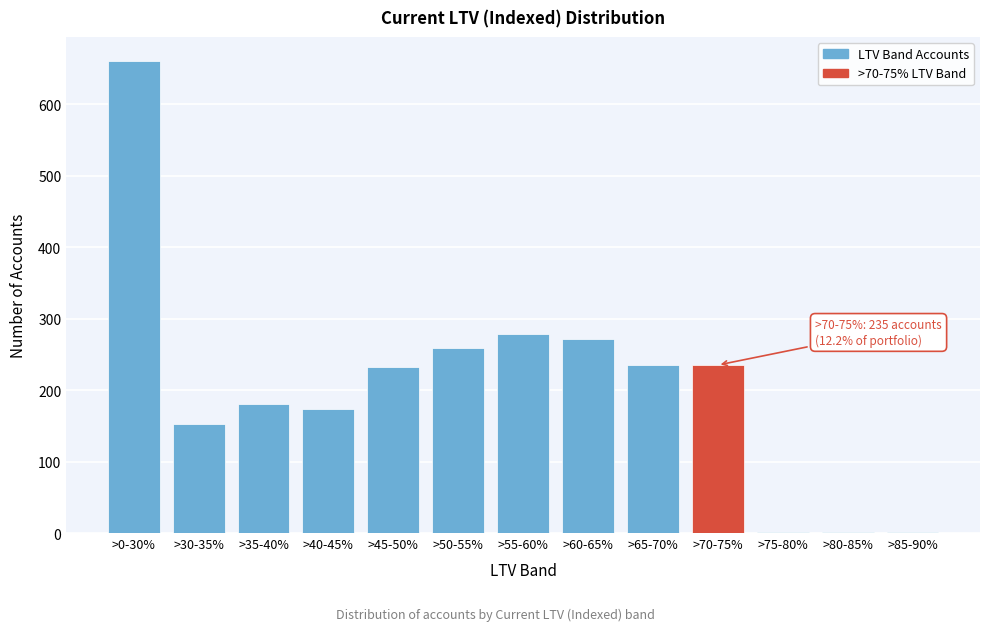

What is the greatest value displayed?

661